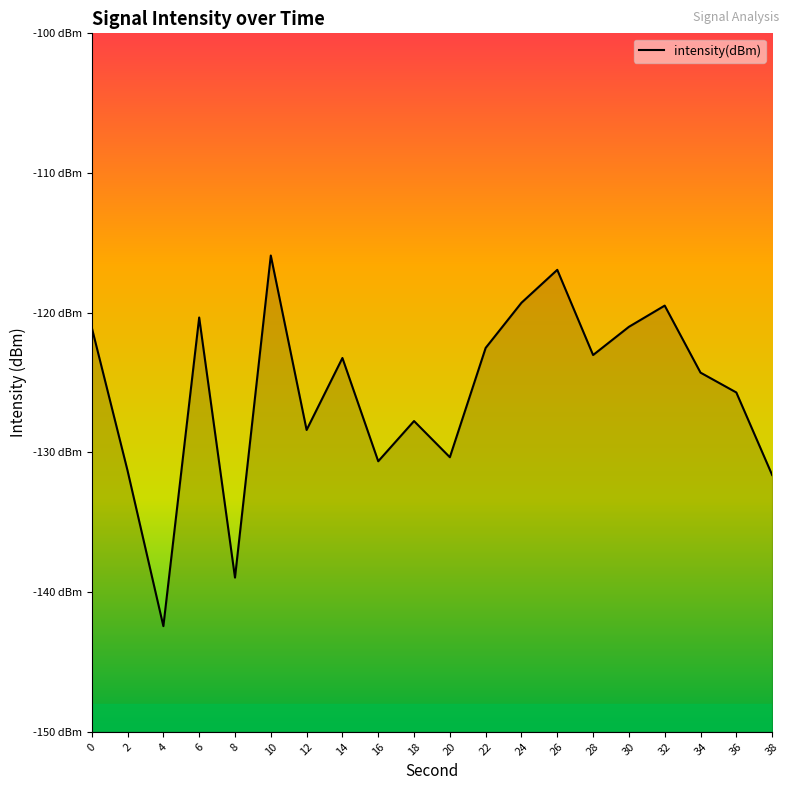

At which label is the value closest to -129?

12